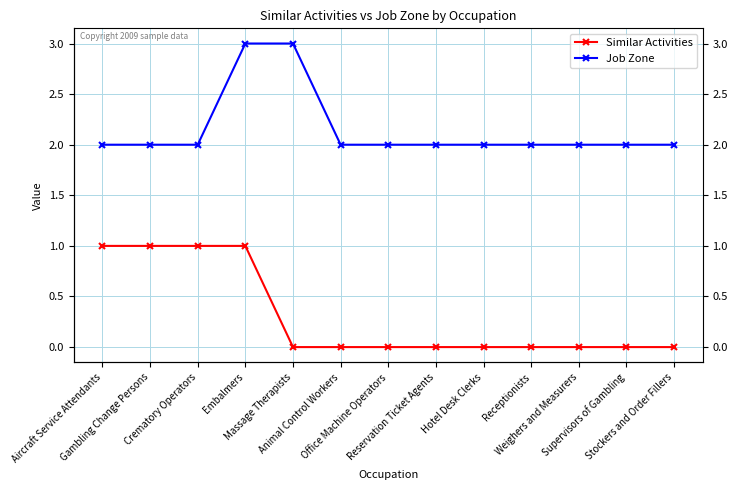

Is the value of Job Zone at Weighers and Measurers greater than the value of Similar Activities at Supervisors of Gambling?

Yes